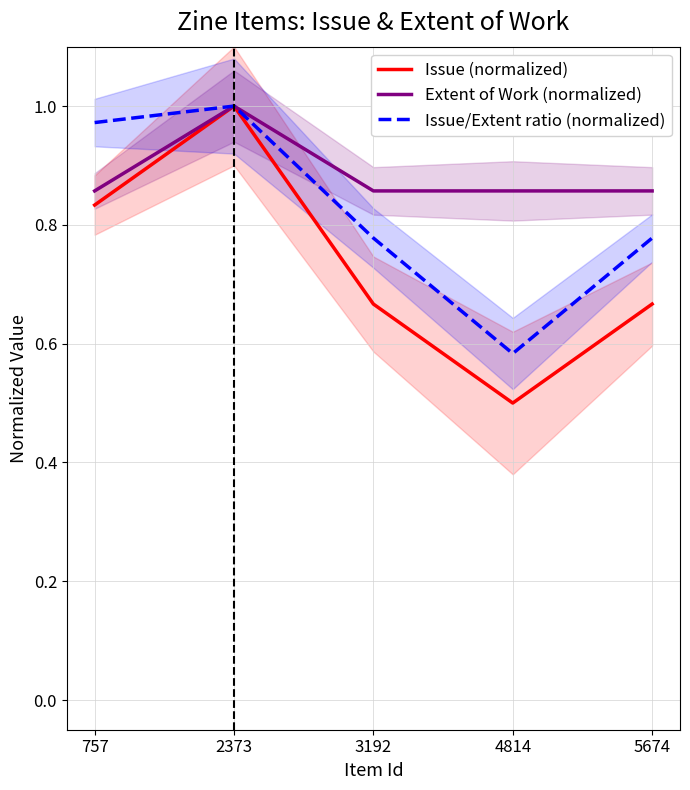

True or false: Extent of Work (normalized) and Issue (normalized) cross at least once.

False